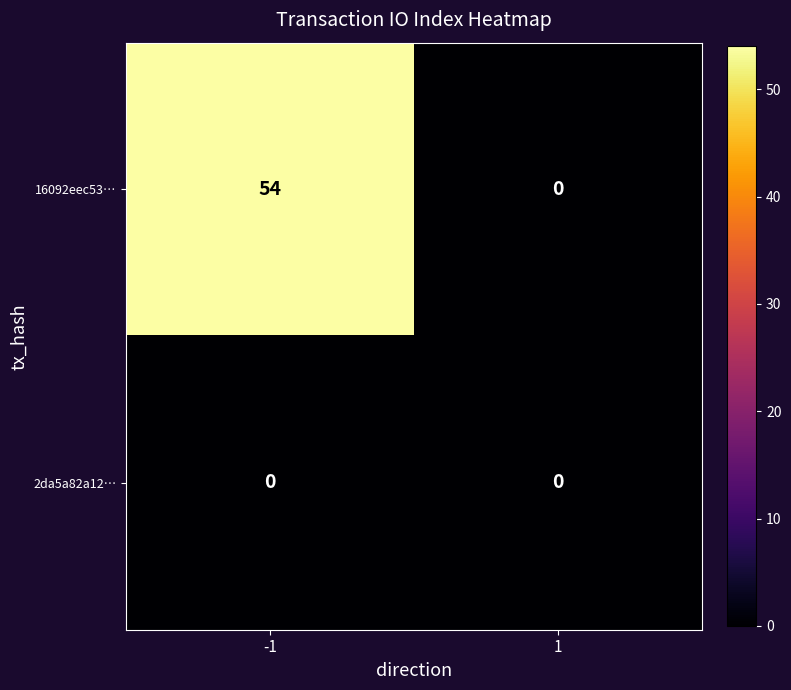

What is the average value of the 16092eec53… series?

27